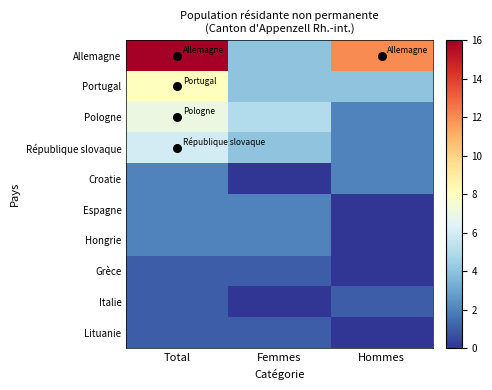

Which series has the largest total across all categories?

Allemagne